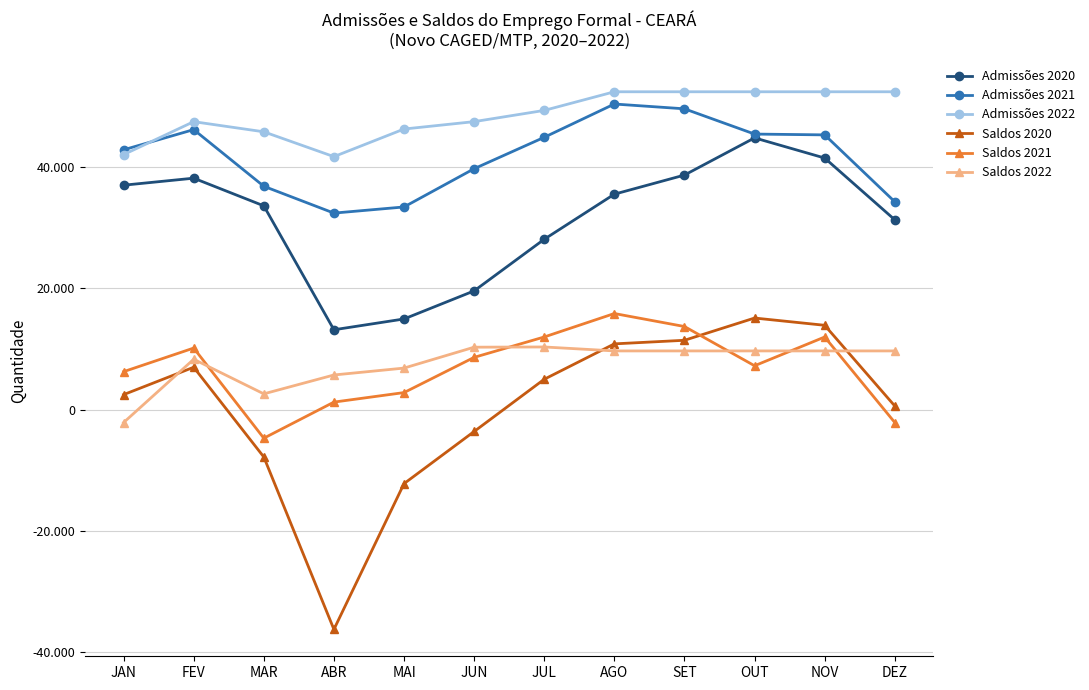

What are all the series names shown in the legend?

Admissões 2020, Admissões 2021, Admissões 2022, Saldos 2020, Saldos 2021, Saldos 2022